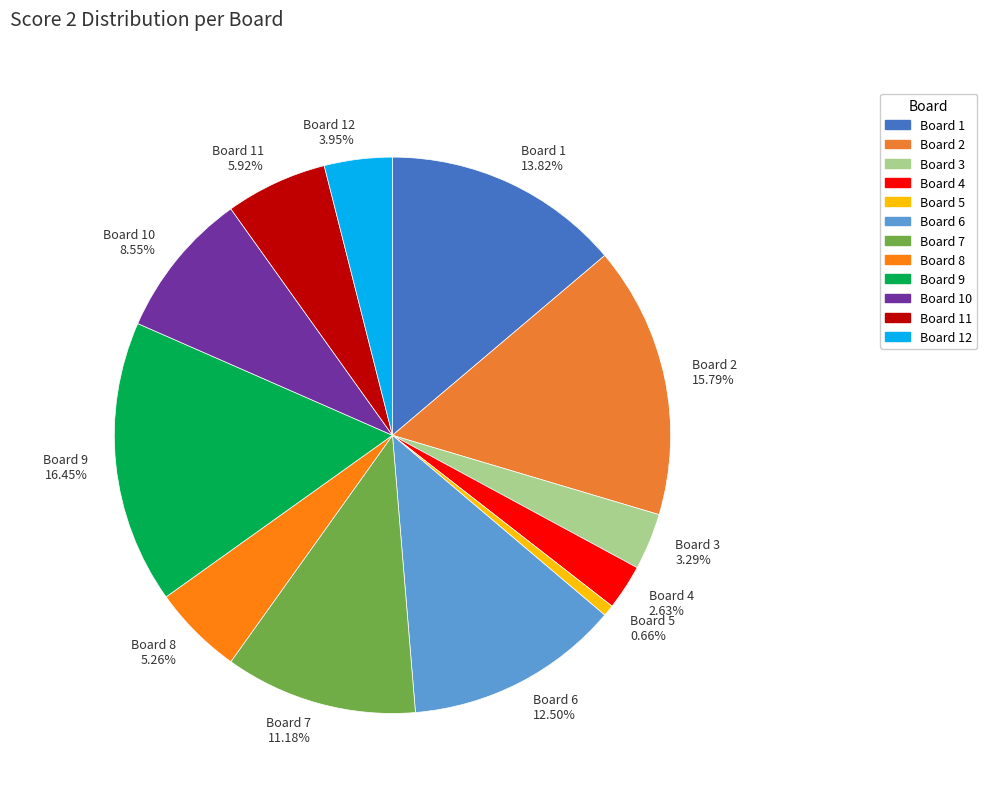

To the nearest percent, what is the difference between the largest and smallest slice percentages?

16%